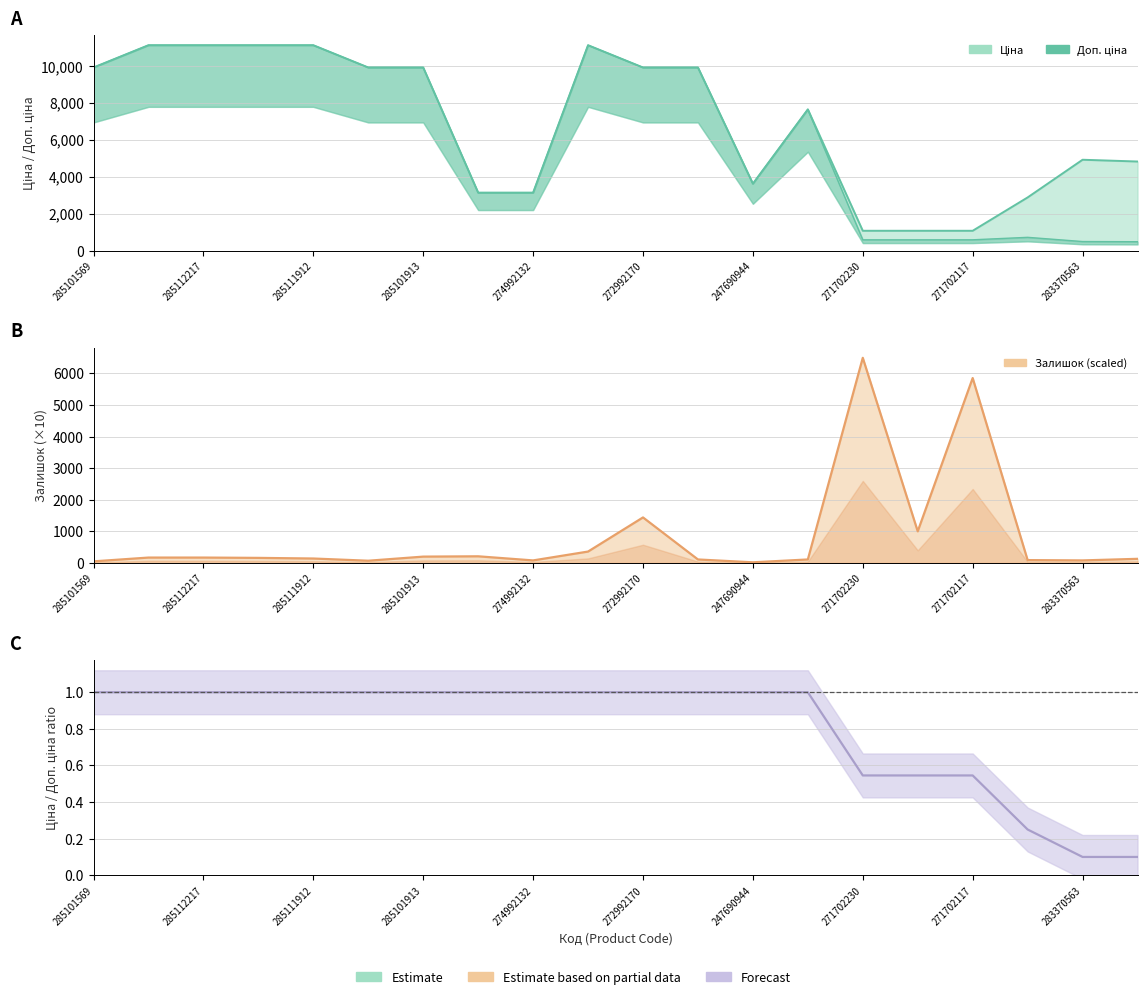

The Ціна / Доп. ціна series shows 1.0 at 285101569. True or false?

True